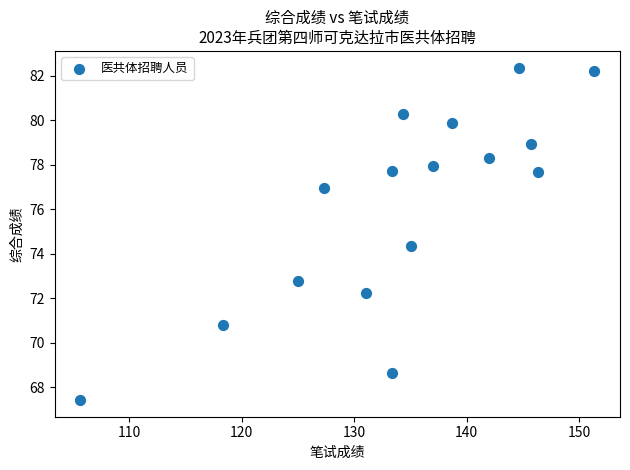

What is the range of X values (max minus min)?

45.7